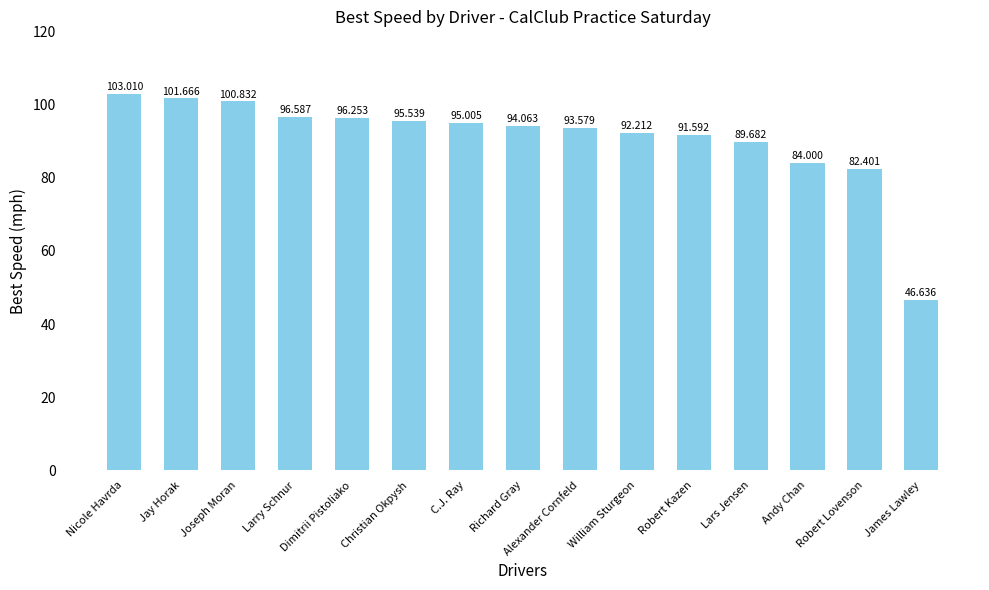

List the labels in order of value, largest first.

Nicole Havrda, Jay Horak, Joseph Moran, Larry Schnur, Dimitrii Pistoliako, Christian Okpysh, C.J. Ray, Richard Gray, Alexander Cornfeld, William Sturgeon, Robert Kazen, Lars Jensen, Andy Chan, Robert Lovenson, James Lawley